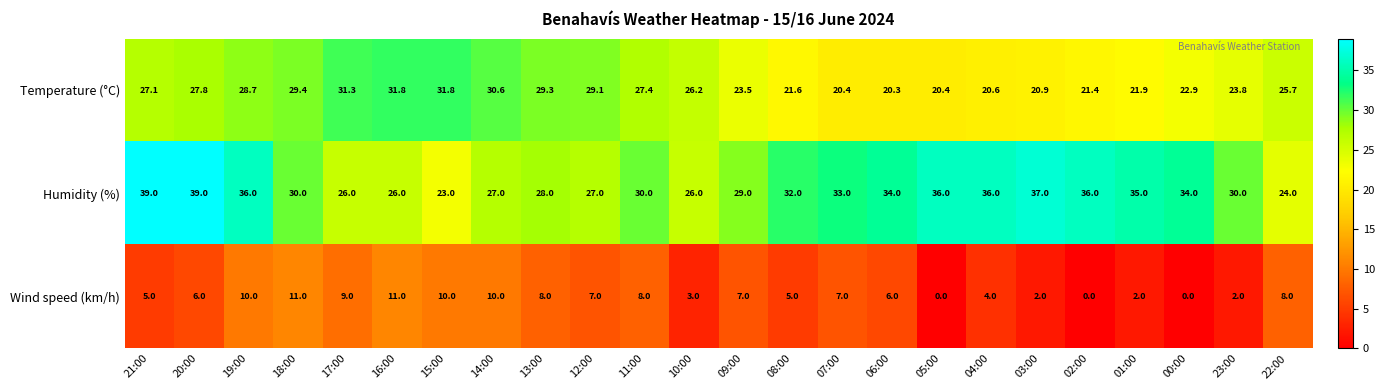

What is the difference between the Humidity (%) values at 11:00 and 21:00?

9.0